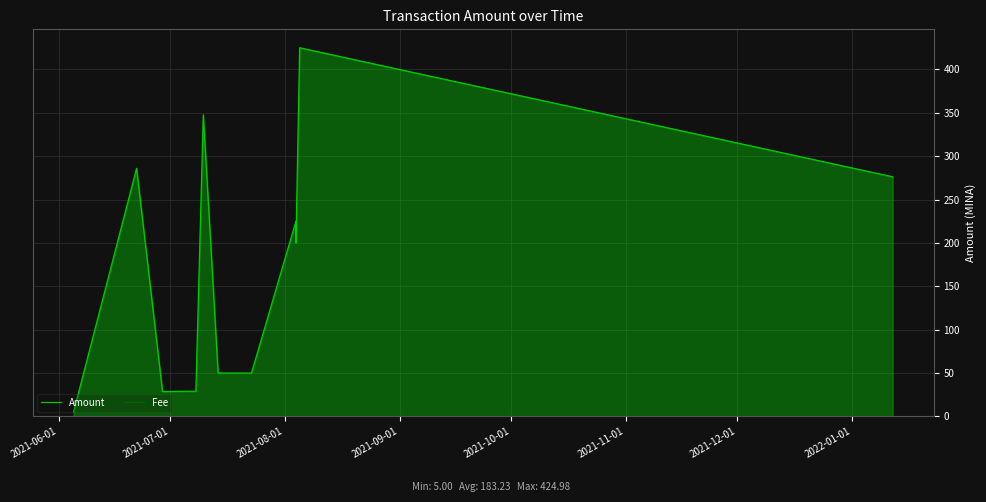

True or false: Fee and Amount cross at least once.

False